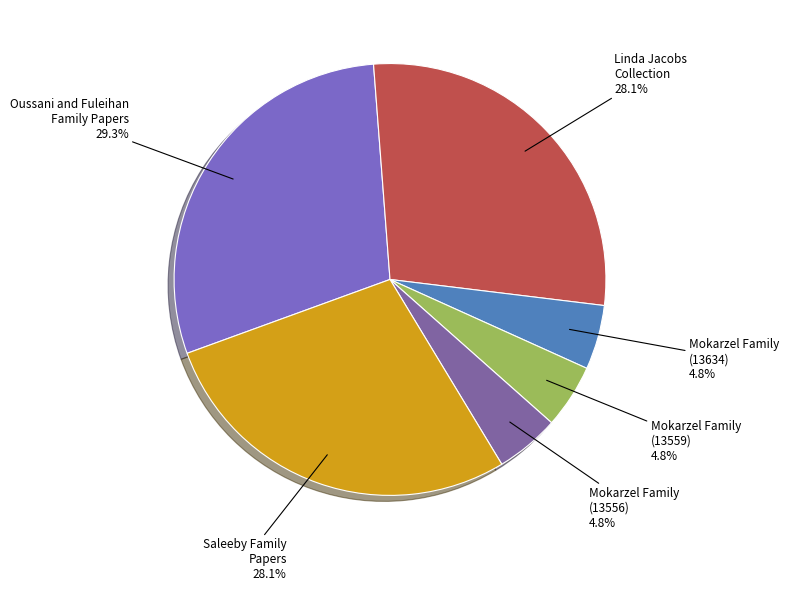

Count the number of slices in the pie.

6